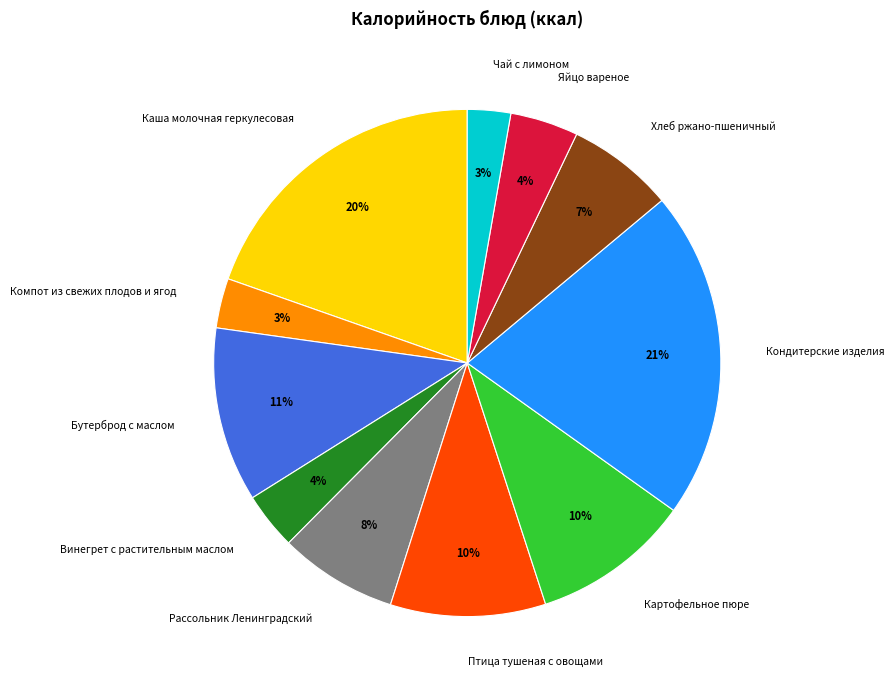

What percentage is the Компот из свежих плодов и ягод slice, to the nearest percent?

3%